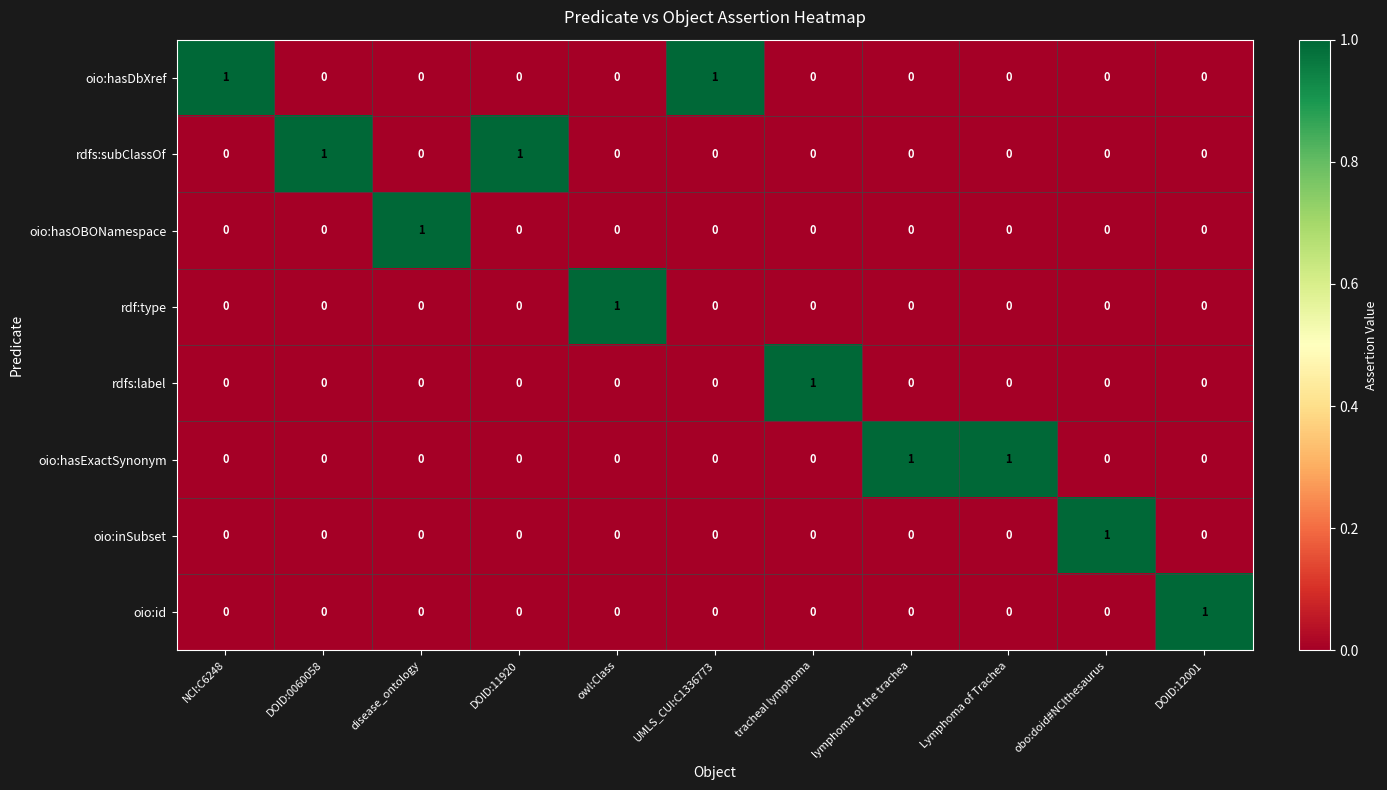

What is the total value across all series at DOID:11920?

1